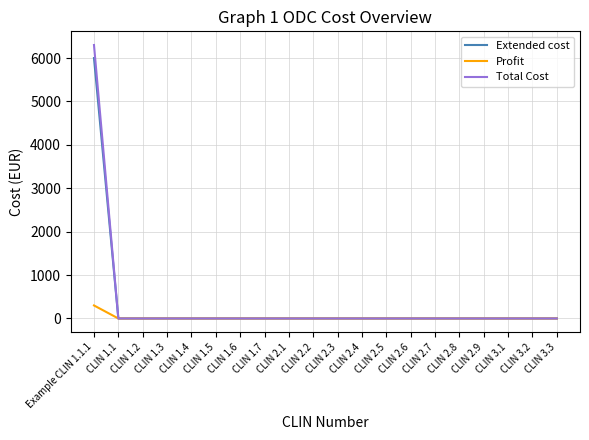

What is the sum of all Total Cost values?

6300